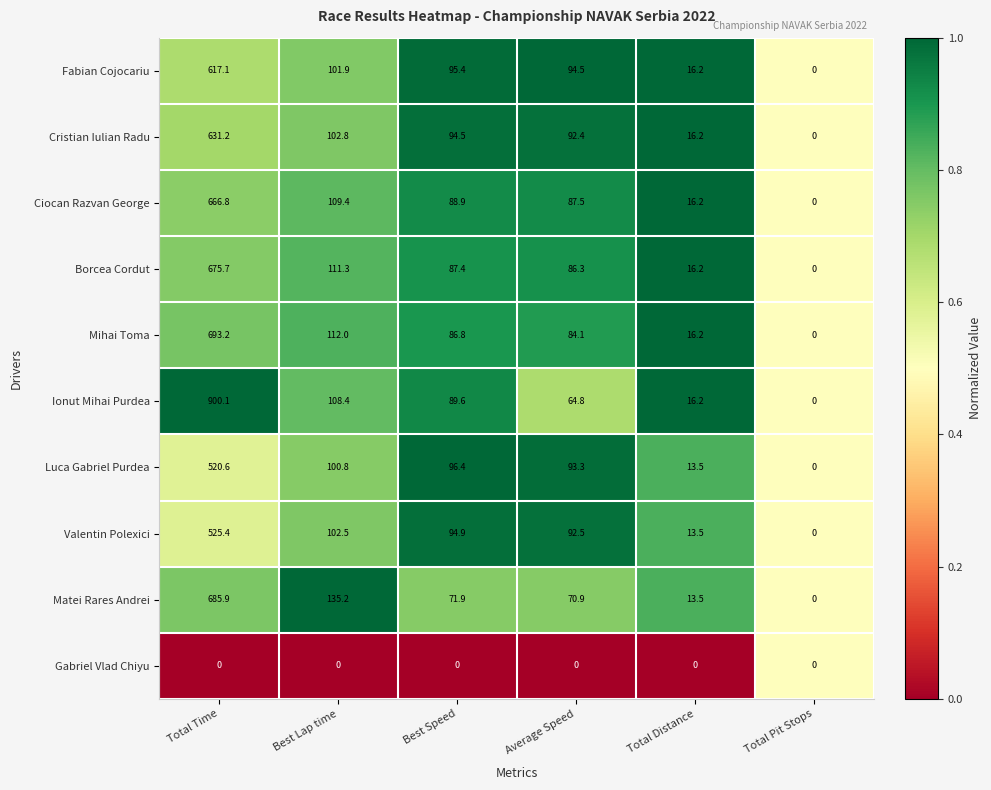

True or false: Fabian Cojocariu has a value of 16.2 at Total Distance.

True